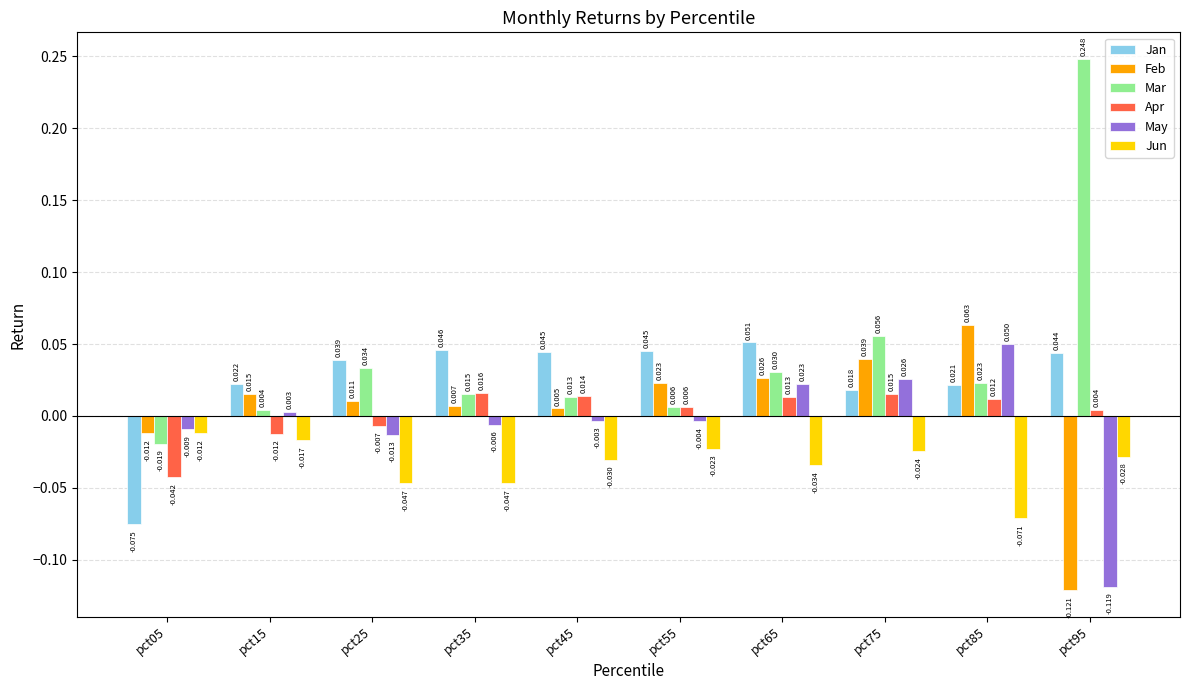

Between pct15 and pct55, which series saw the biggest shift?

Jan